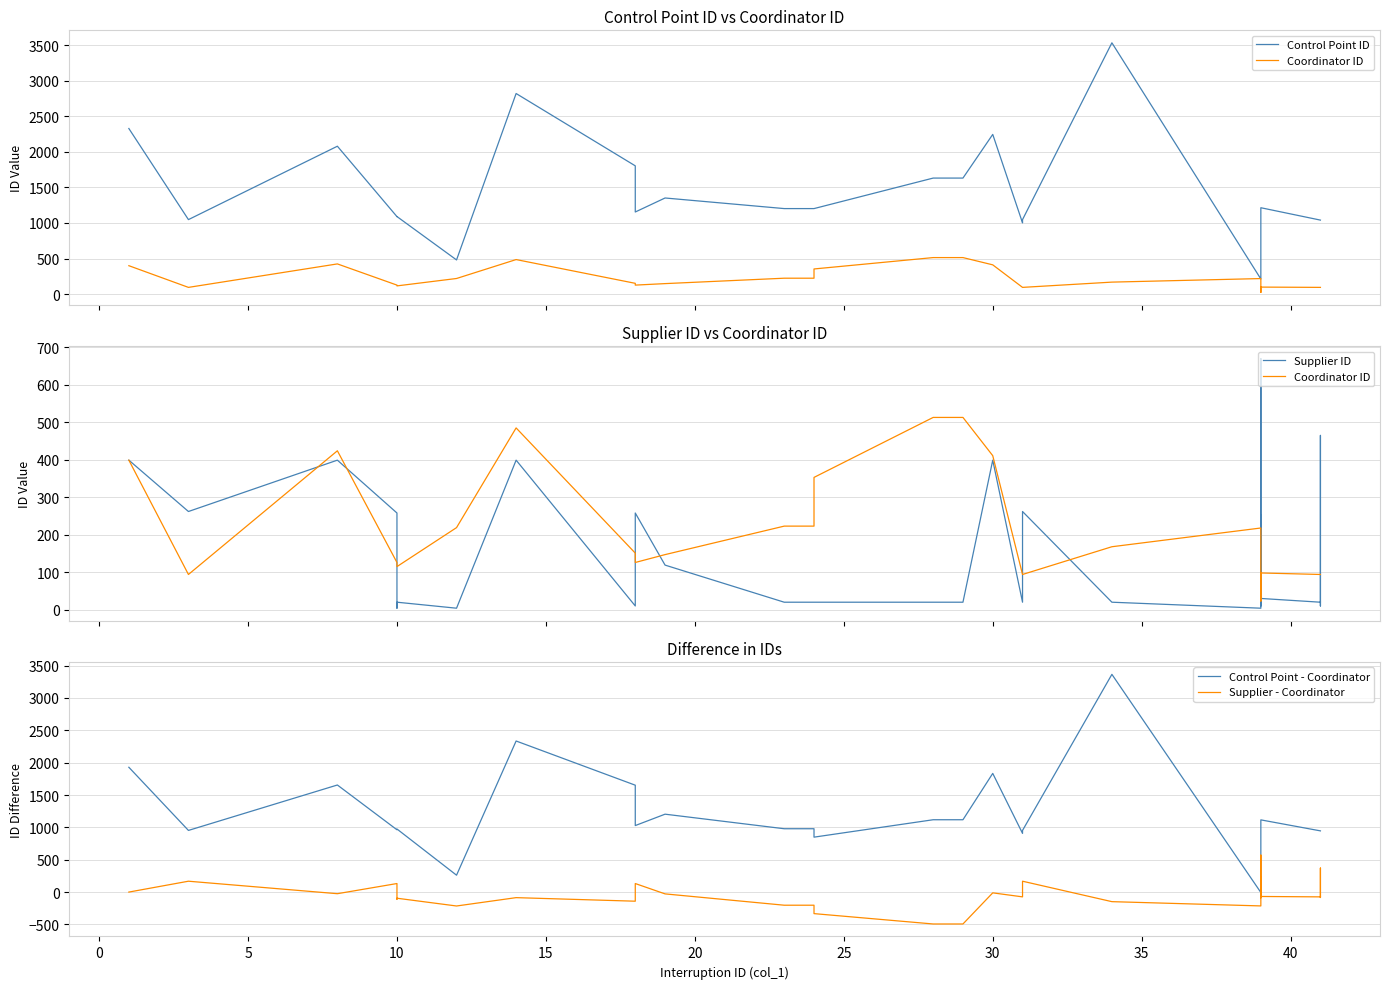

What is the difference between the maximum and minimum values in the Supplier - Coordinator series?

1065